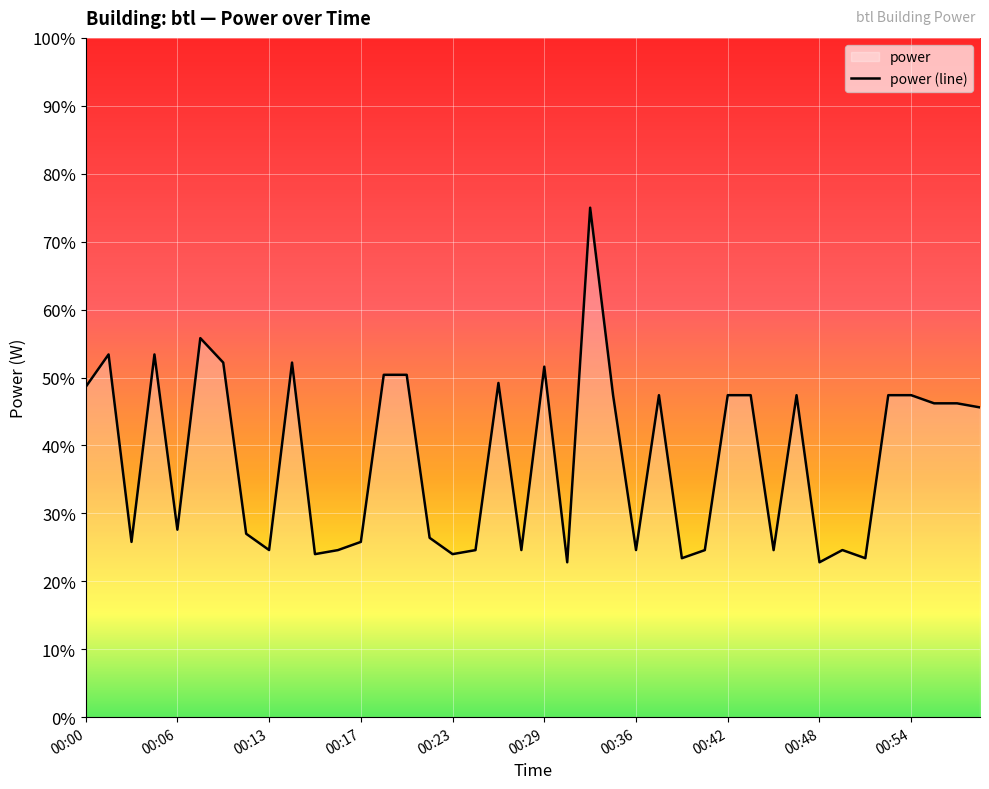

Between 00:33 and 00:50, which is larger?

00:33